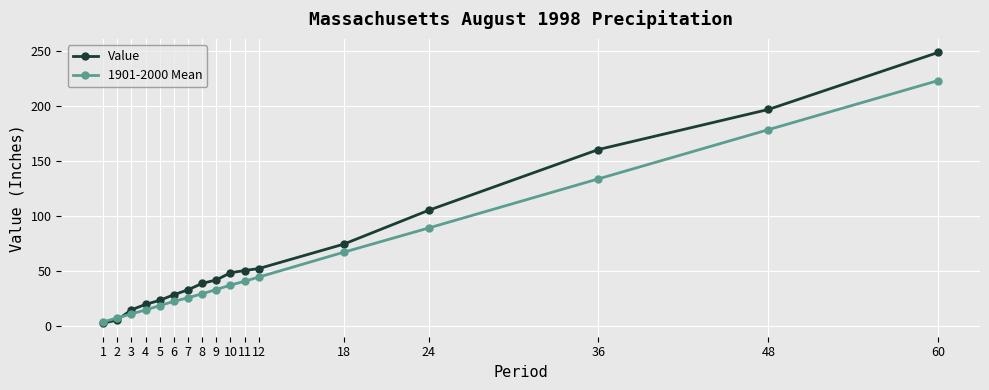

At which category is the sum across all series the highest?

60